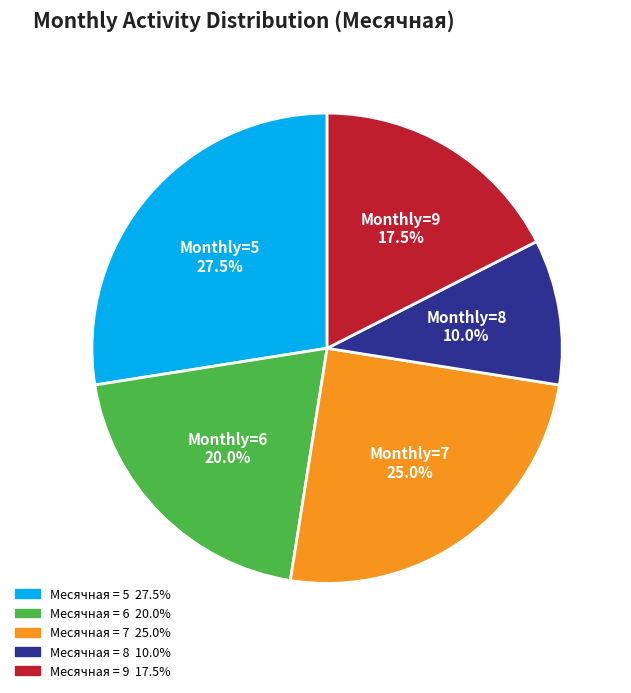

Is there a majority slice in this chart?

No